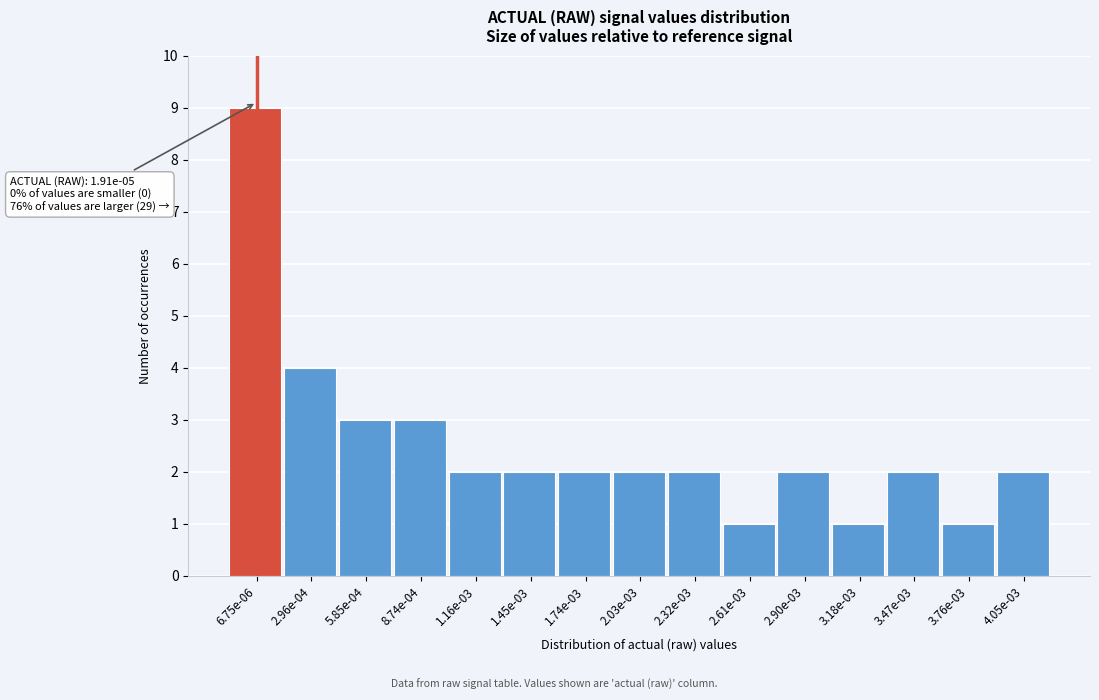

Reading left to right, list all the values displayed in this chart.

6.75e-06=9	2.96e-04=4	5.85e-04=3	8.74e-04=3	1.16e-03=2	1.45e-03=2	1.74e-03=2	2.03e-03=2	2.32e-03=2	2.61e-03=1	2.90e-03=2	3.18e-03=1	3.47e-03=2	3.76e-03=1	4.05e-03=2